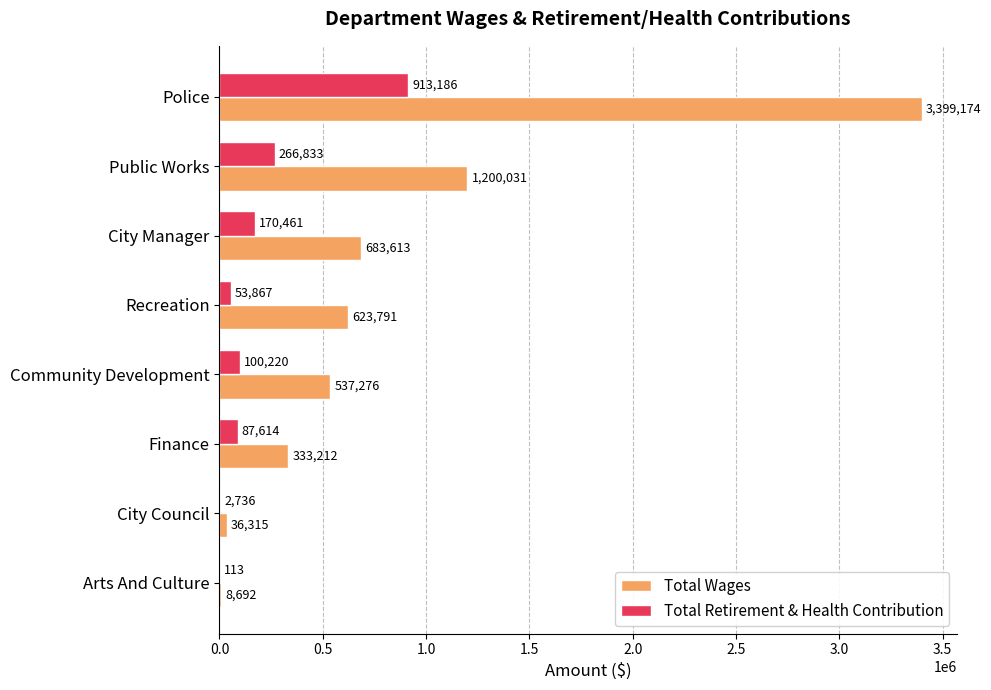

Count the number of categories in the chart.

8